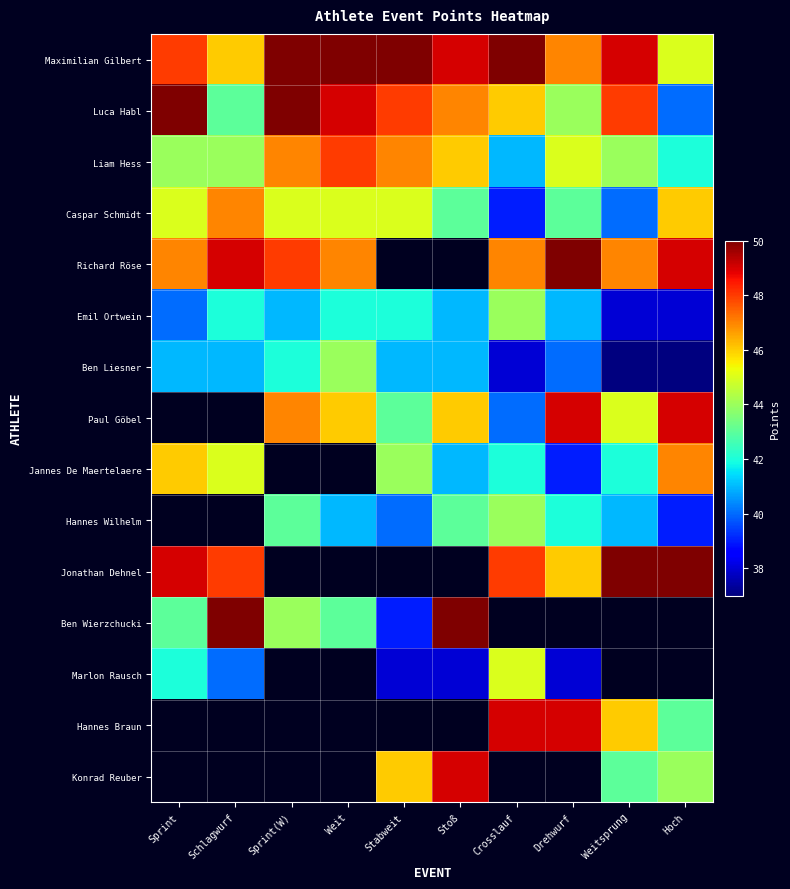

What is the difference between the Caspar Schmidt values at Stoß and Sprint(W)?

2.0